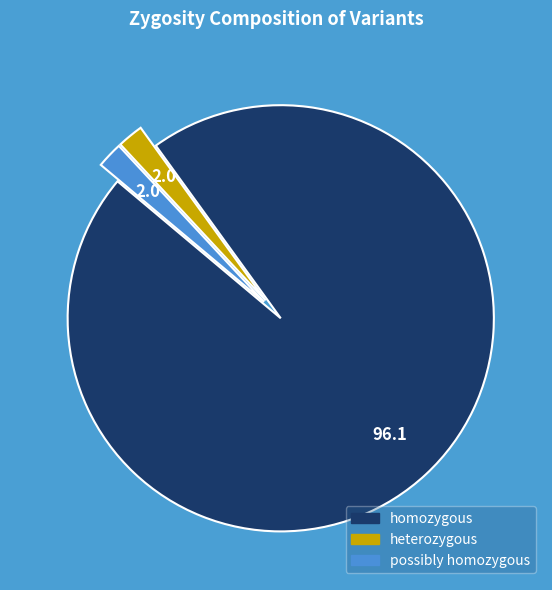

Approximately how many times larger is the value at heterozygous compared to possibly homozygous?

1.0